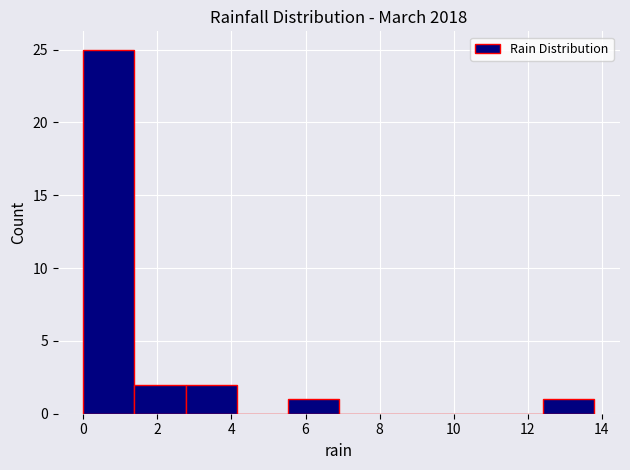

What is the height of the bar covering 0.00 to 1.38 on the x-axis? Neither the bar edges nor the heights are printed on the chart, so give them approximately, as read against the axes.

25